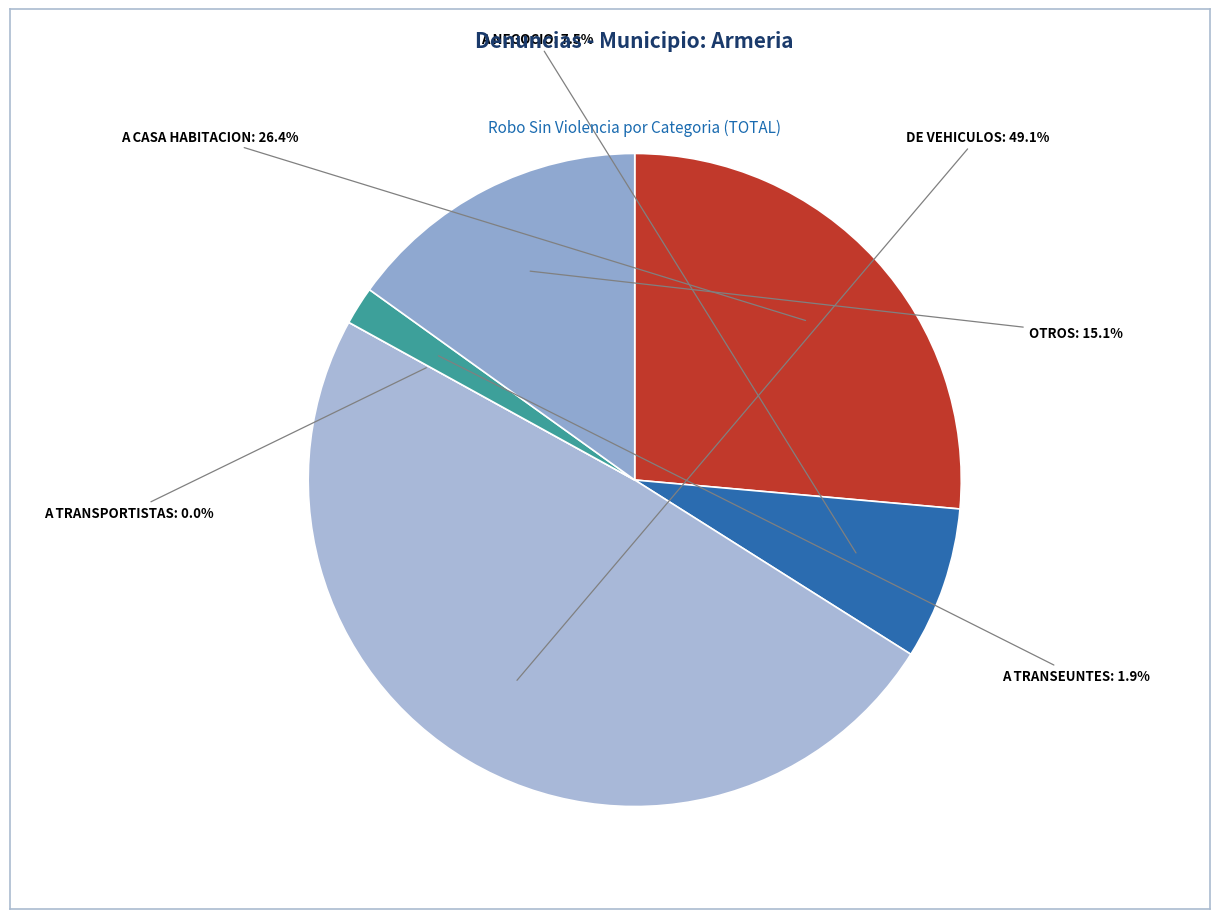

How much of the chart is everything except A NEGOCIO?

92.5%